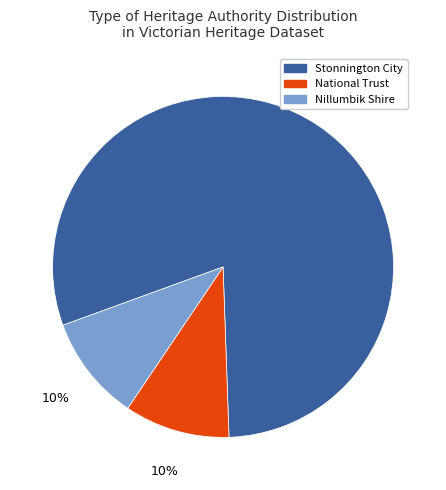

Is the sum of National Trust and Nillumbik Shire greater than half?

No